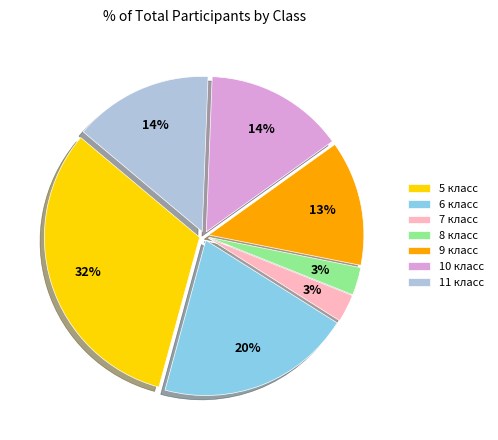

To the nearest percent, what is the difference between the largest and smallest slice percentages?

29%